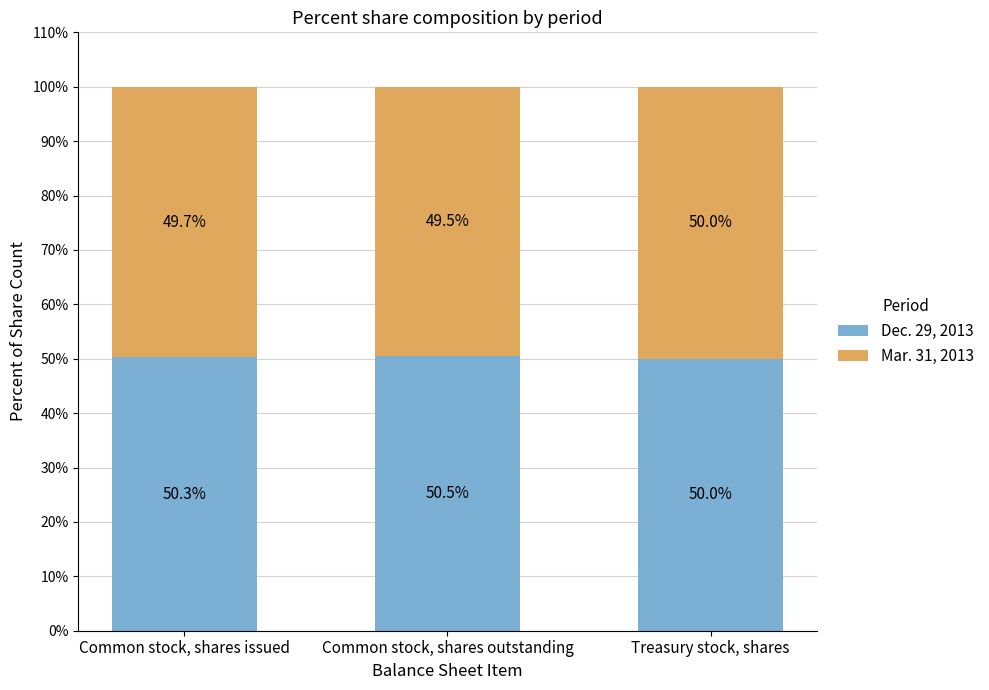

Reading right to left, list the values for the Dec. 29, 2013 series.

50.0	50.5	50.3